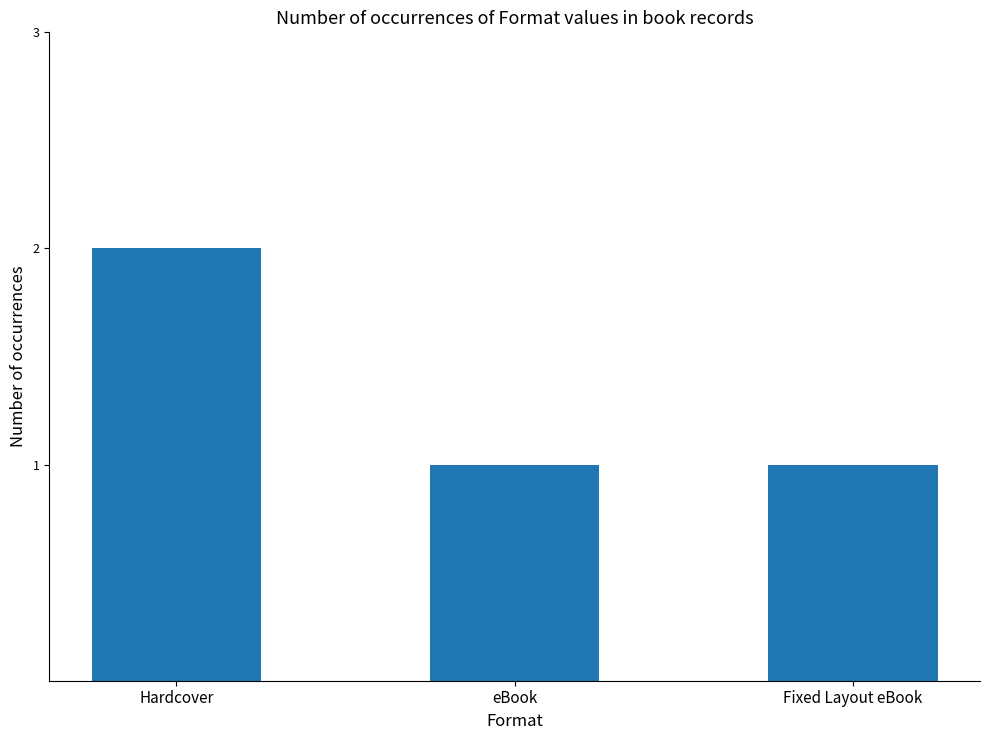

Approximately how many times larger is the value at Hardcover compared to Fixed Layout eBook?

2.0